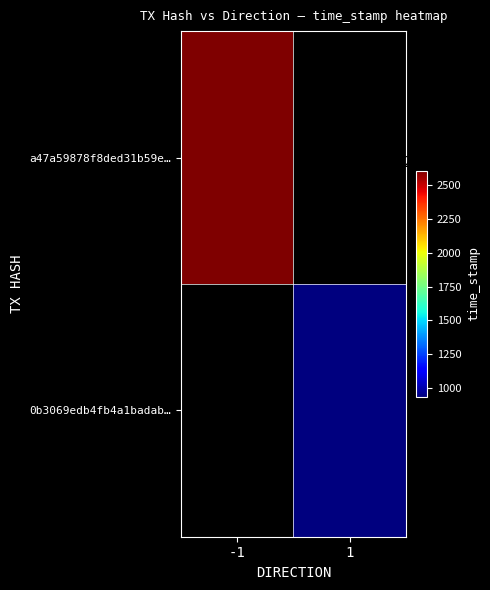

Which series has the widest spread of values?

a47a59878f8ded31b59ee98c1b9b1aca47424a4